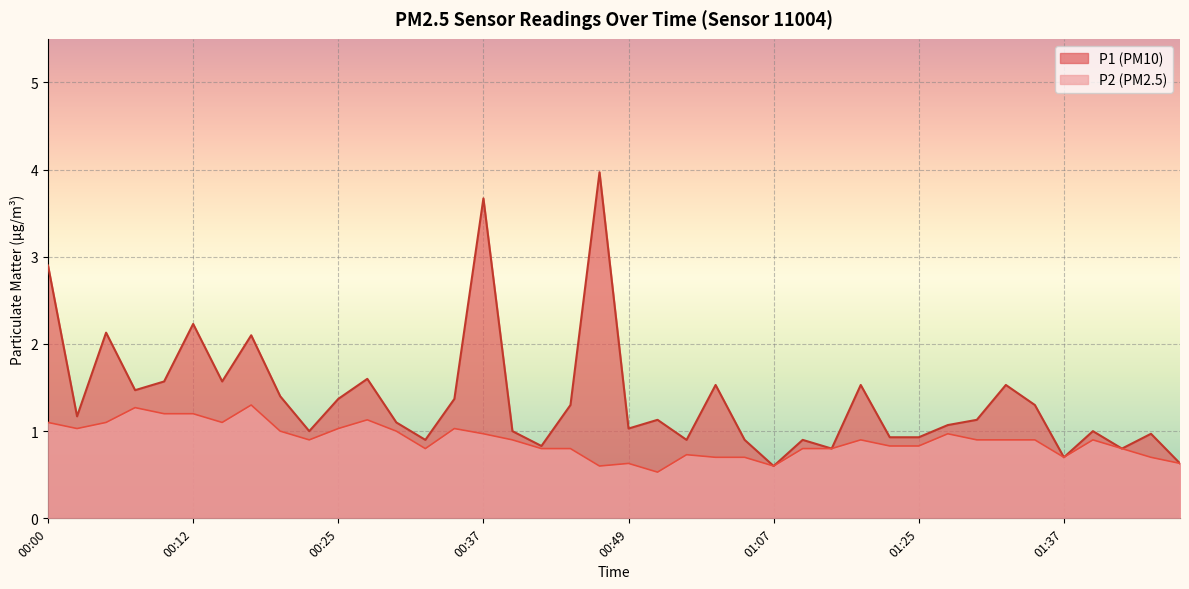

True or false: P1 has a value of 1.2 at 00:42.

False